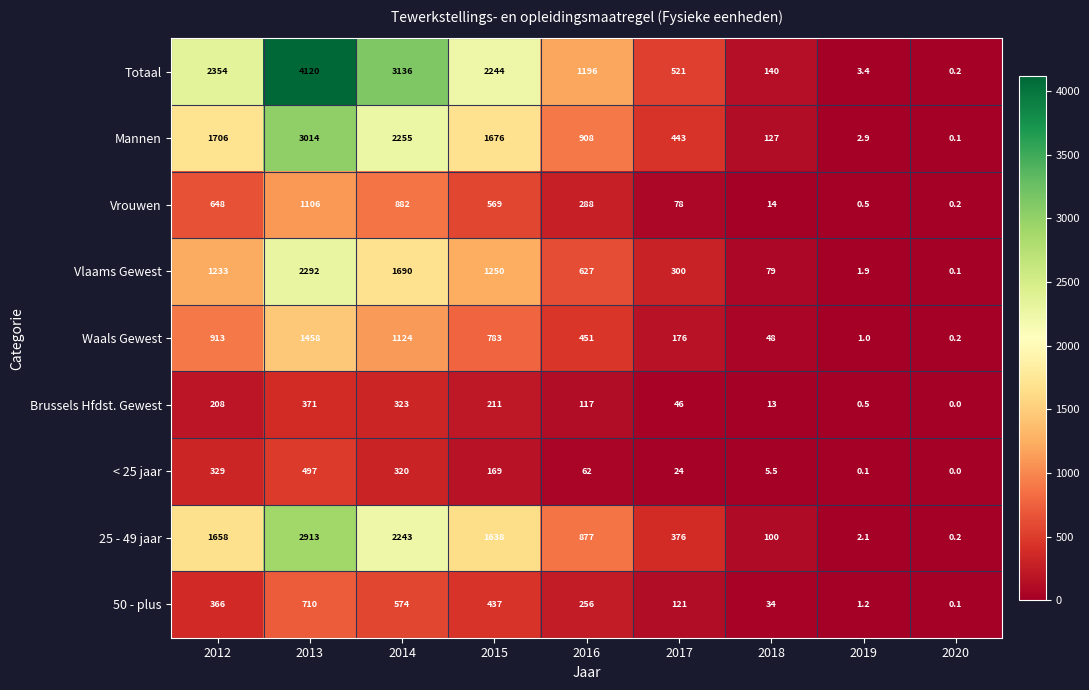

At how many categories does at least one series exceed 1416?

4